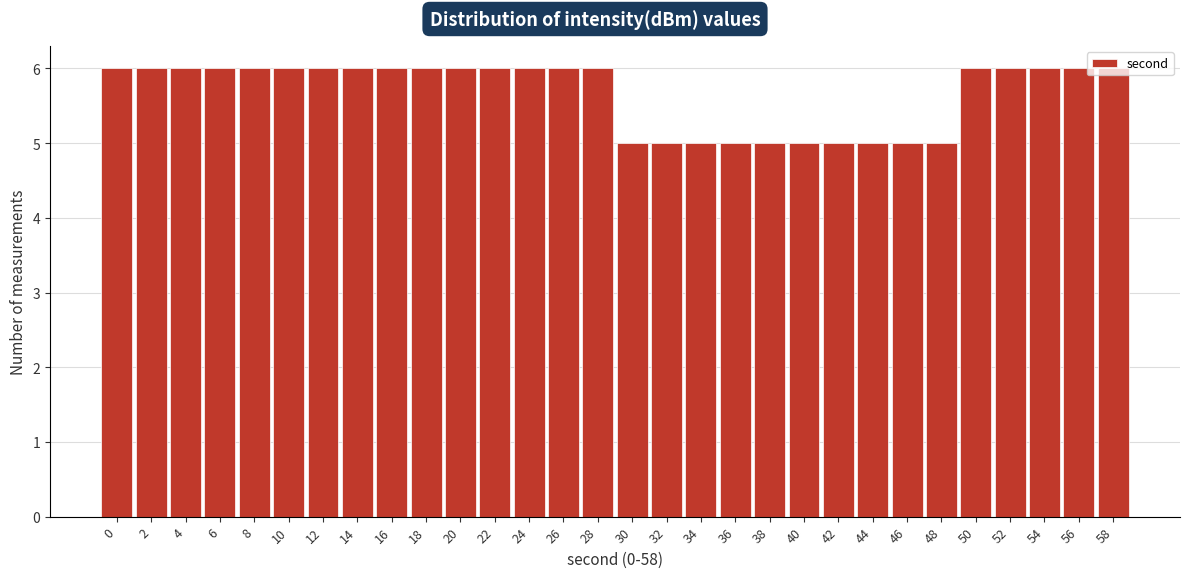

What value does the data have at 0?

6